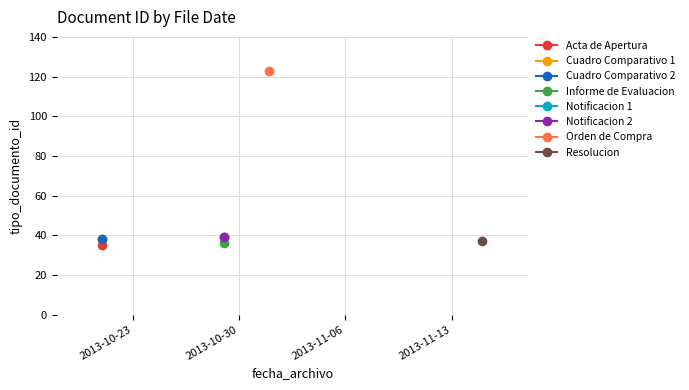

What is the ratio of the value at 2013-10-29 14:55 to the value at 2013-10-21 12:16?

1.0